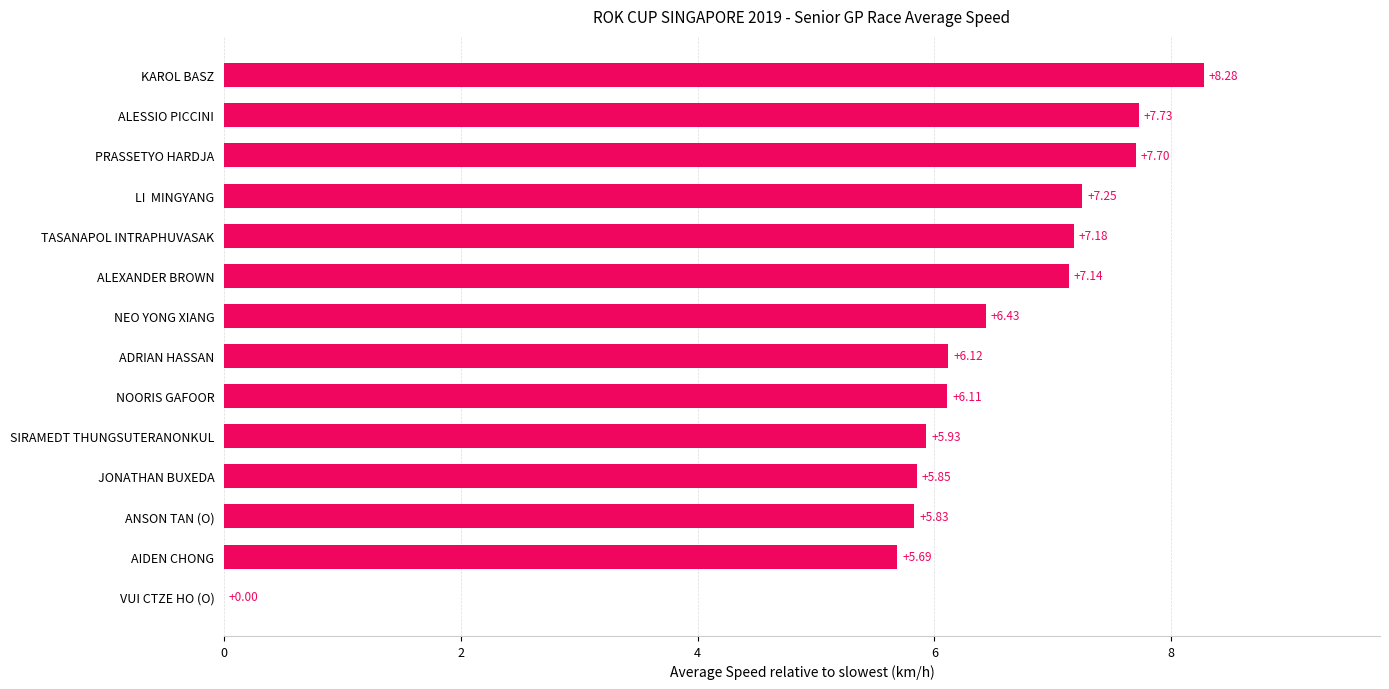

What is the sum of the values at ALESSIO PICCINI and NOORIS GAFOOR?

13.8